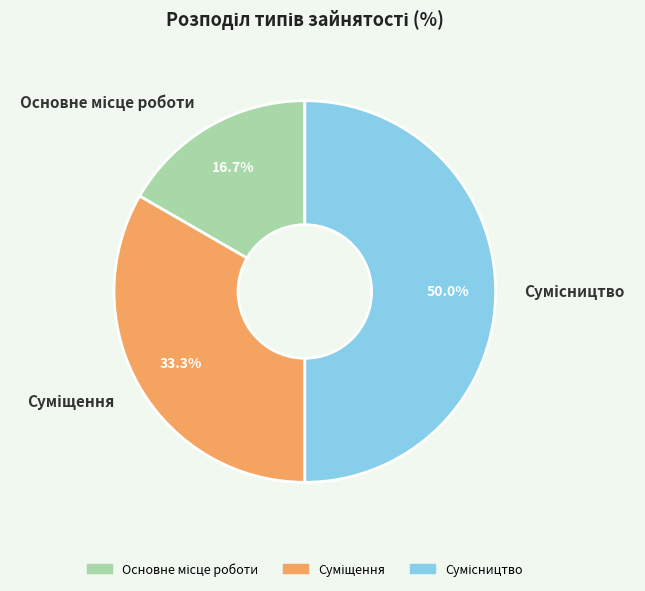

How many segments does this pie chart have?

3